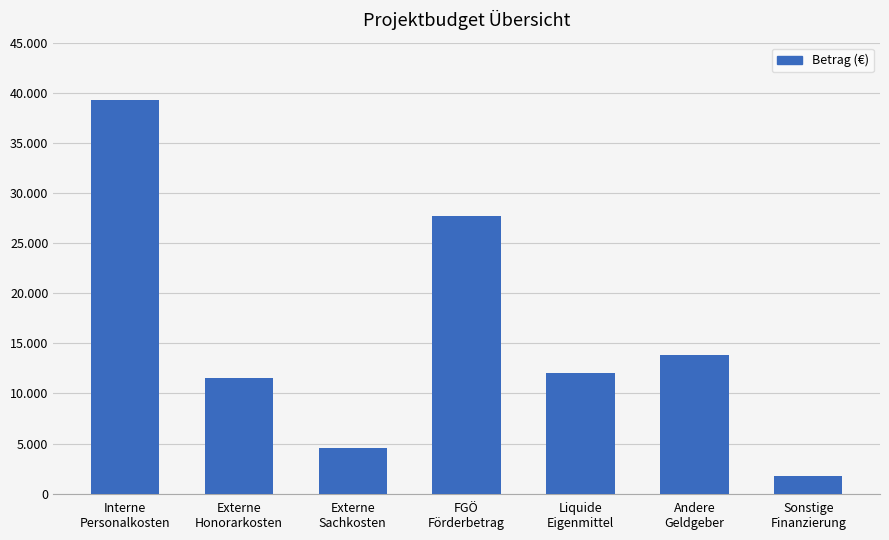

Approximately how many times larger is the value at Andere
Geldgeber compared to Interne
Personalkosten?

0.4